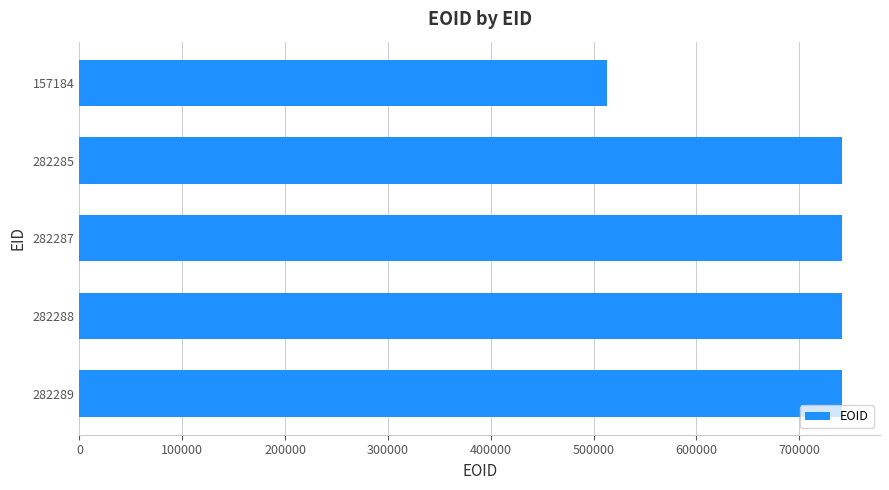

What is the ratio of the value at 157184 to the value at 282288?

0.7